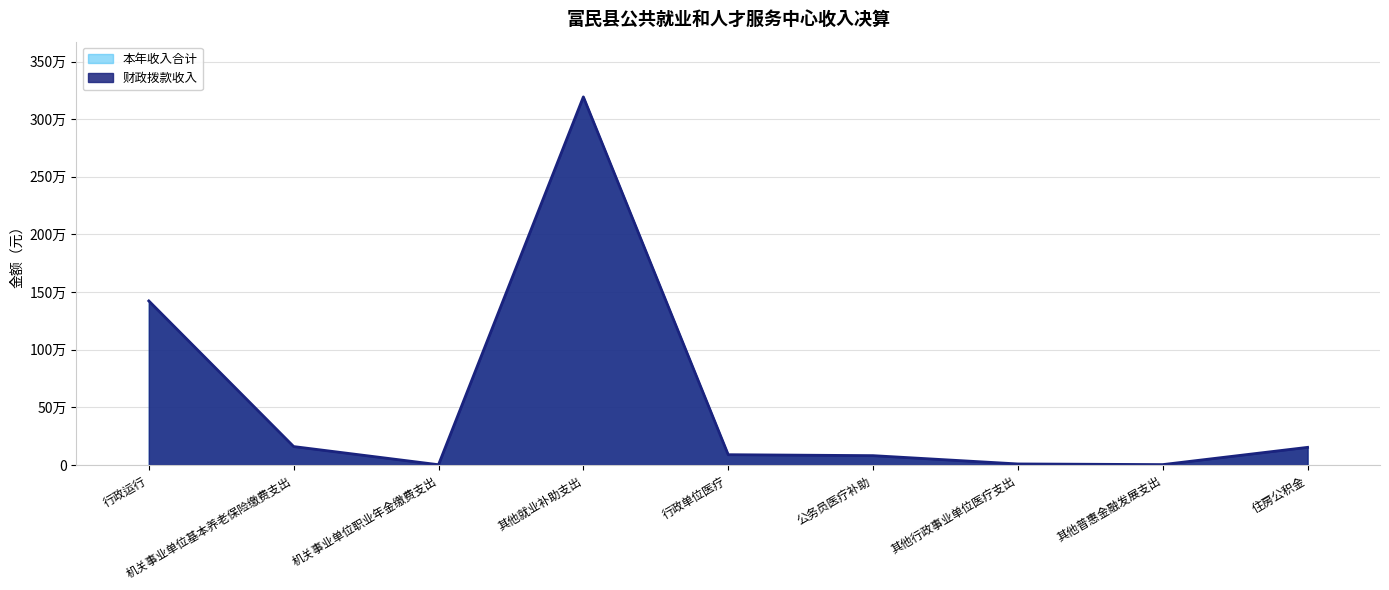

Where is the first local minimum for 财政拨款收入?

机关事业单位职业年金缴费支出